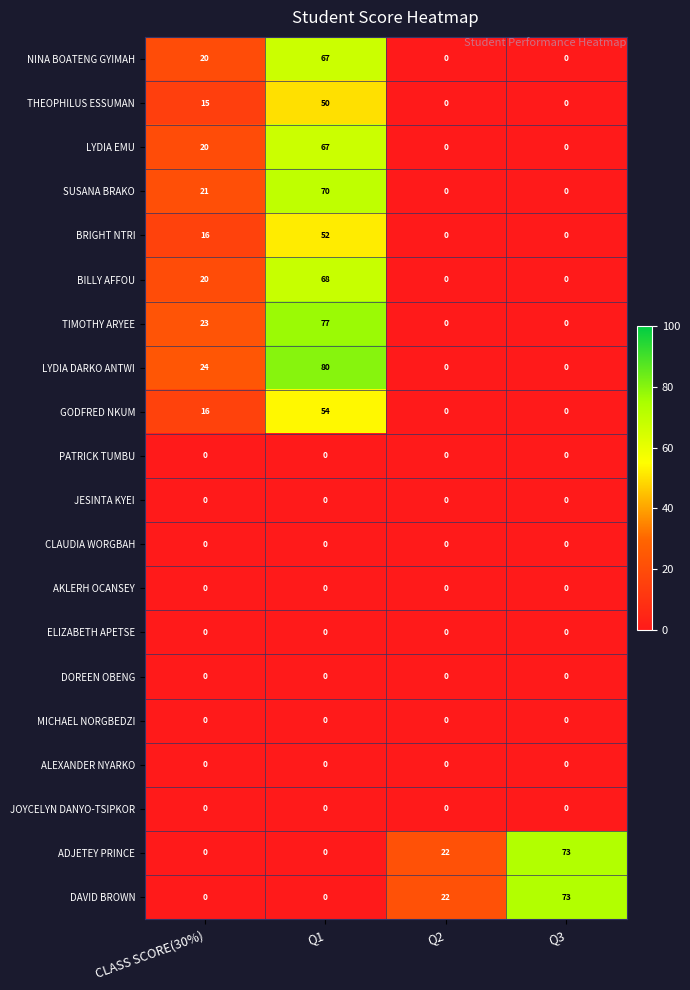

Count the BILLY AFFOU values in the range 0 to 68.

4